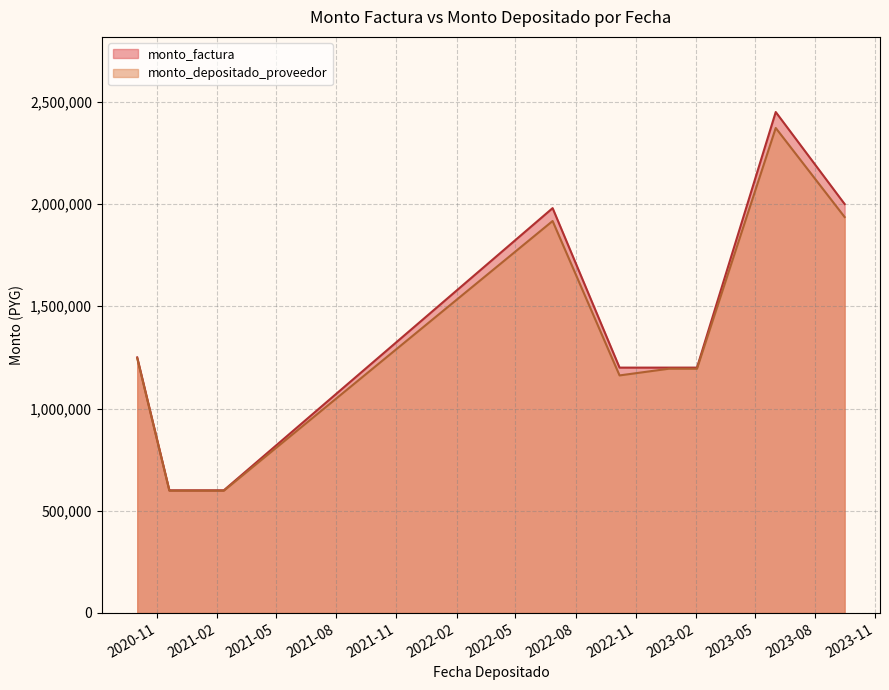

Rank the series by their maximum value, from highest to lowest.

monto_factura, monto_depositado_proveedor